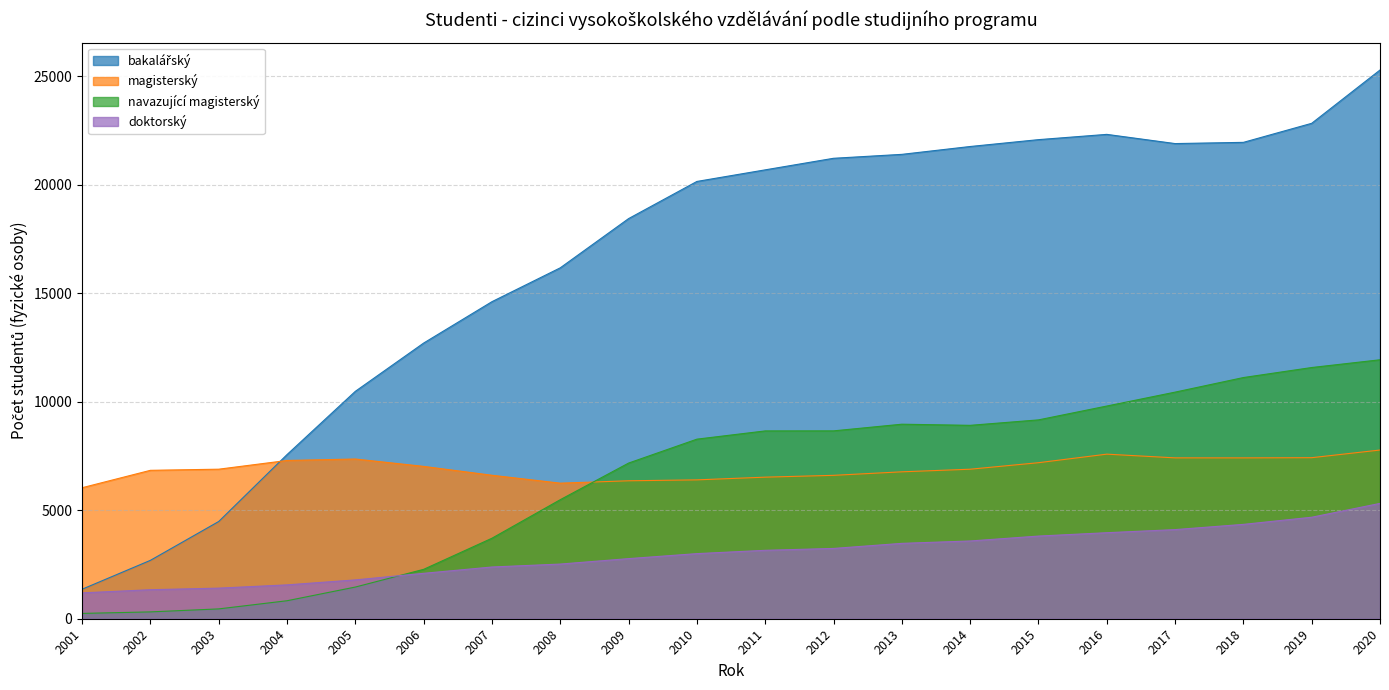

How many data points in navazující magisterský are less than 8655?

10